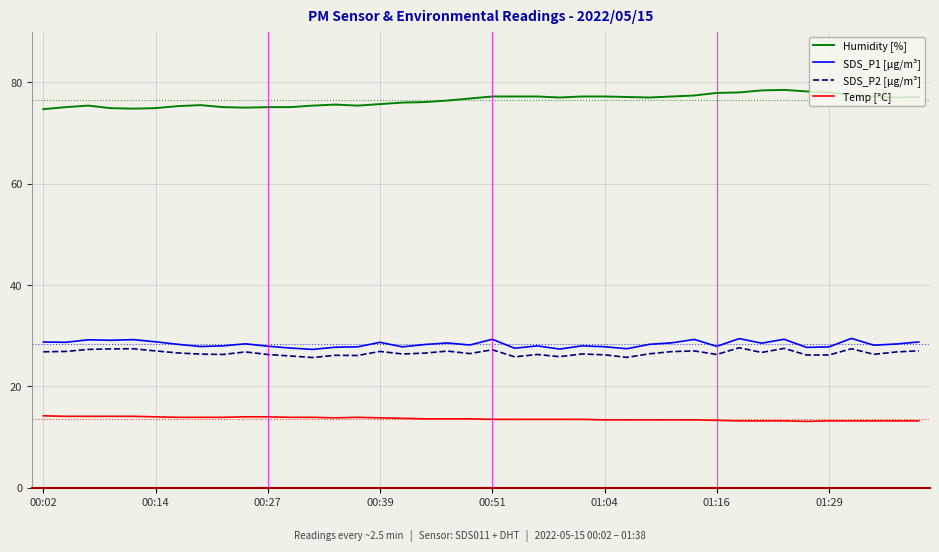

Which series has the largest total across all categories?

Humidity [%]